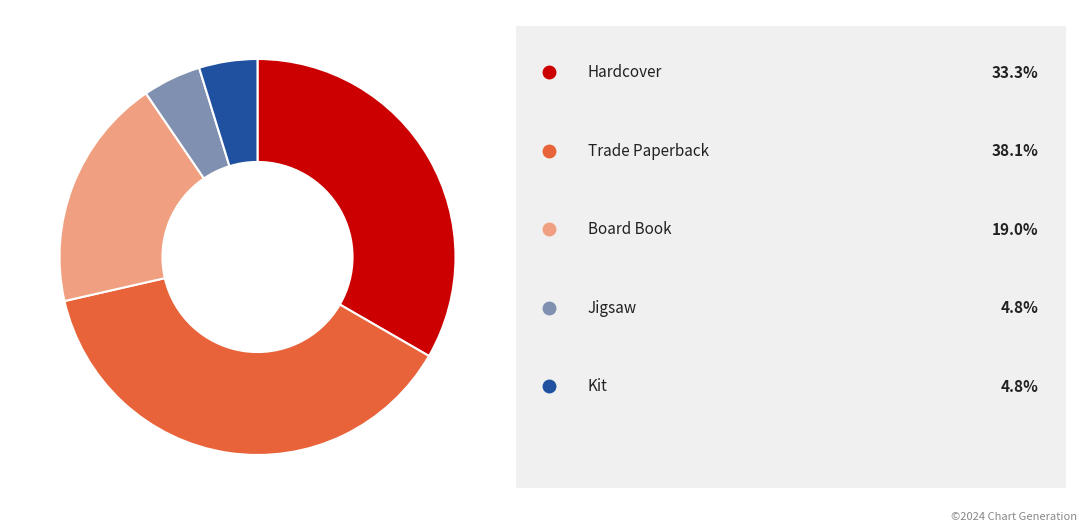

How many slices are in this pie chart?

5